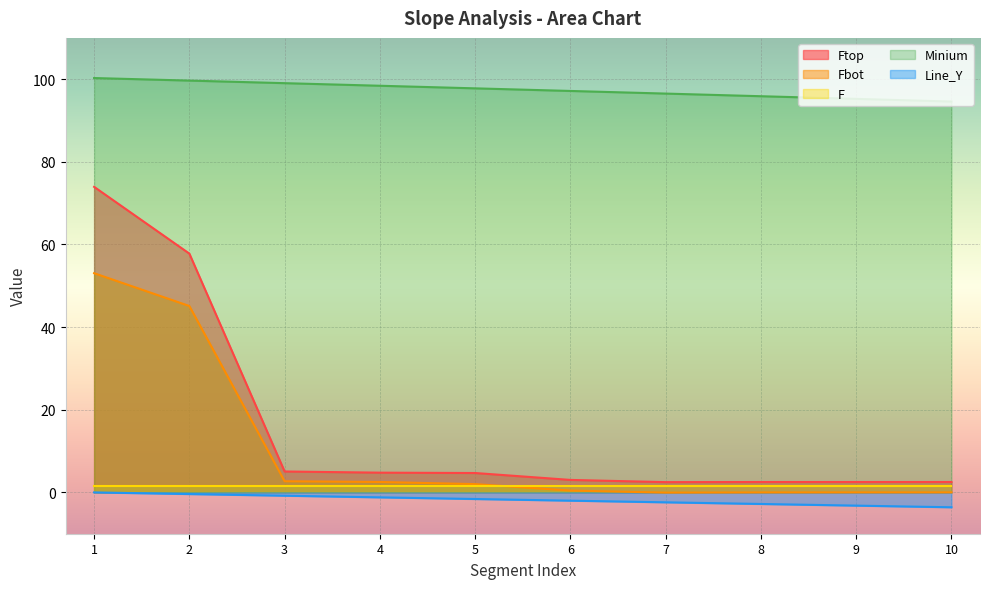

How many series are shown in this chart?

5